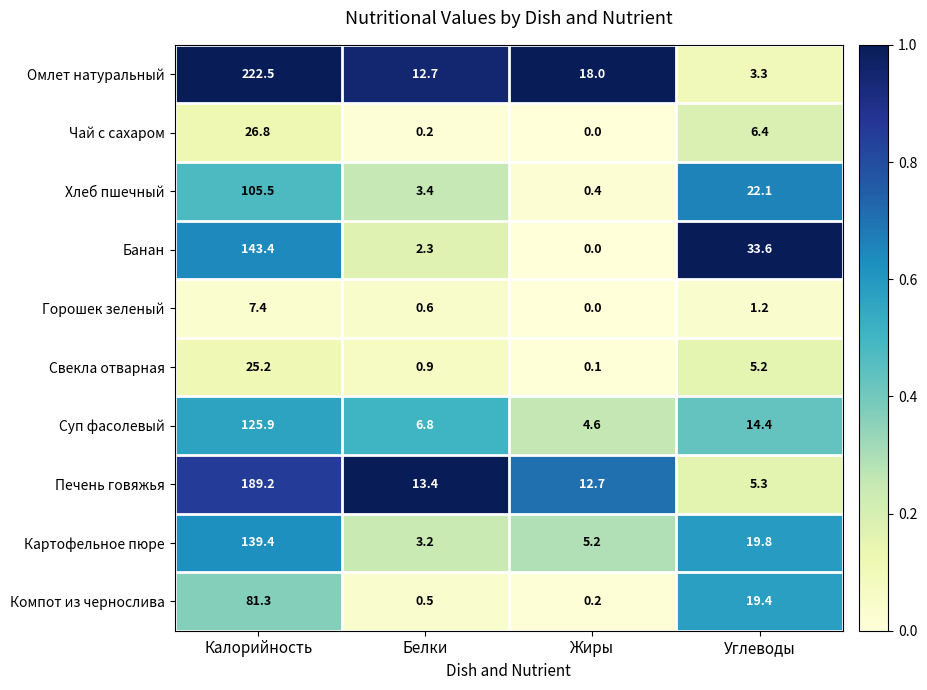

At which label does Горошек зеленый reach its minimum?

Жиры